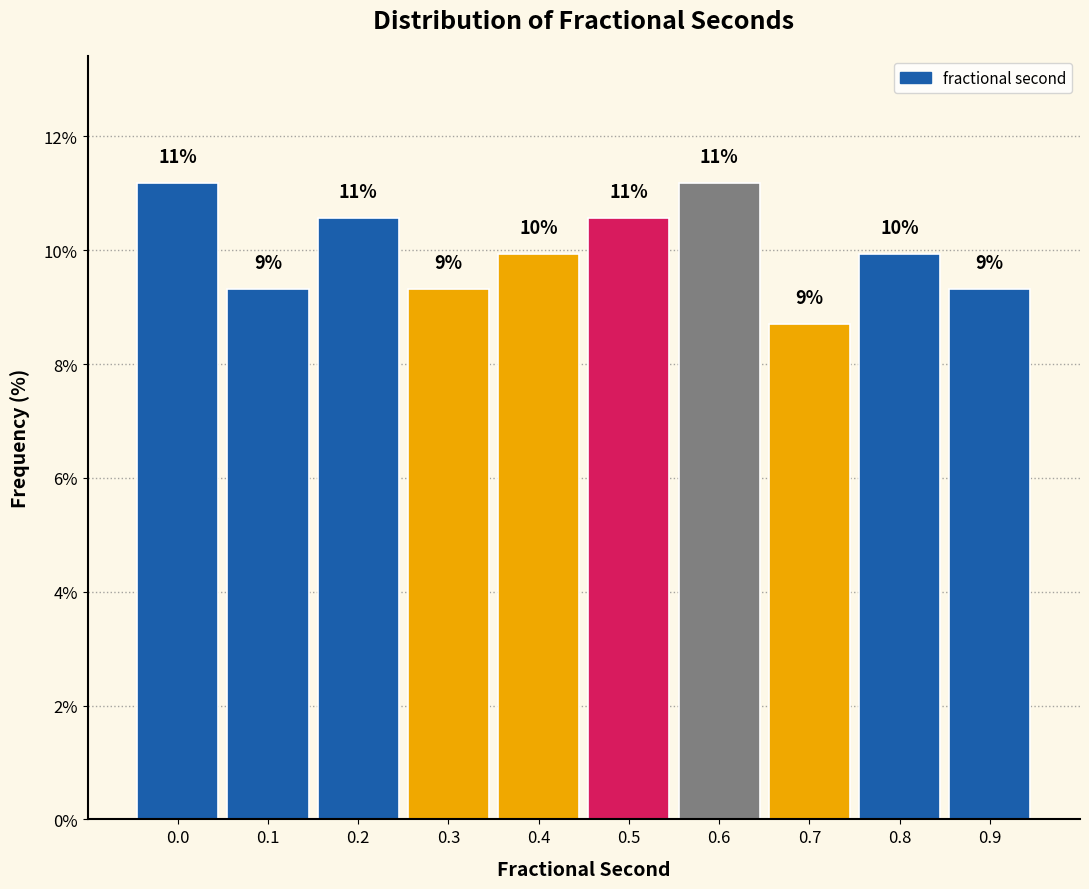

How many bars are there in total?

10